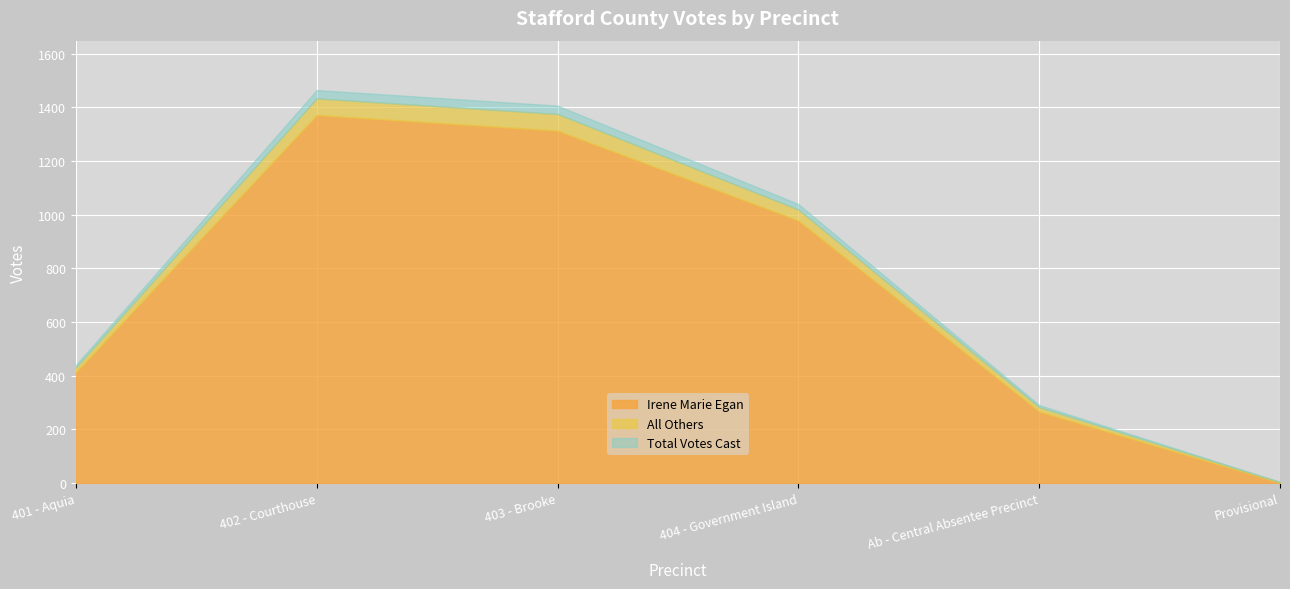

True or false: Total Votes Cast and Irene Marie Egan intersect in this chart.

False